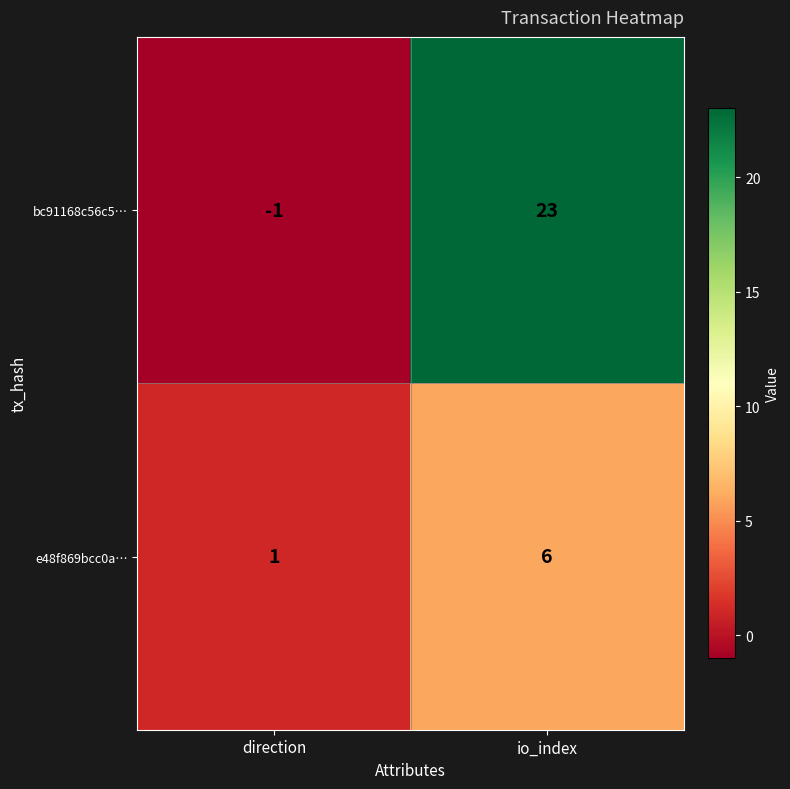

Reading left to right, transcribe all the data shown in this chart.

bc91168c56c5…: direction=-1	io_index=23
e48f869bcc0a…: direction=1	io_index=6